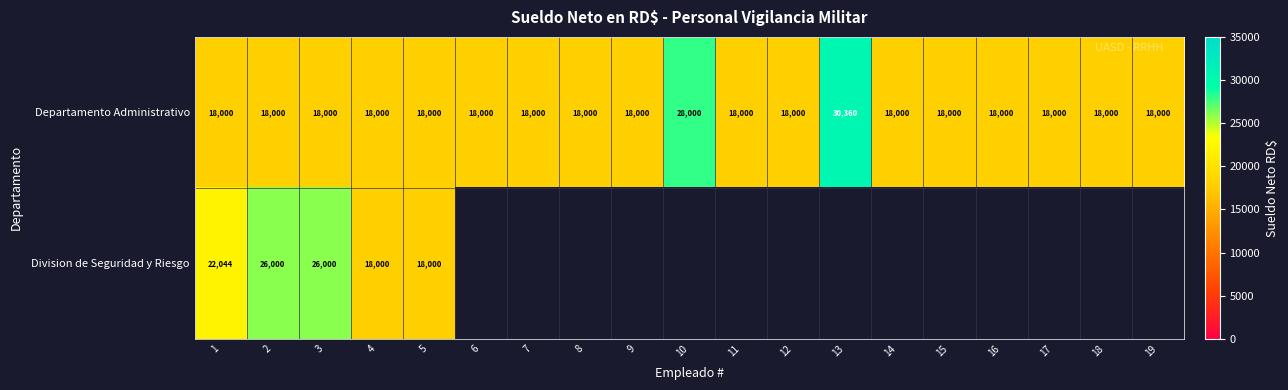

At which label is Departamento Administrativo closest to 24180?

10